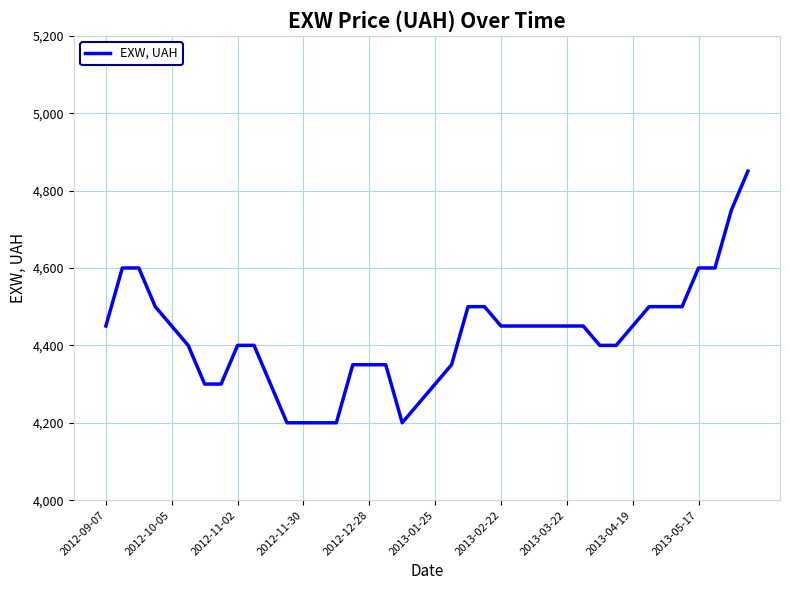

What is the greatest value displayed?

4850